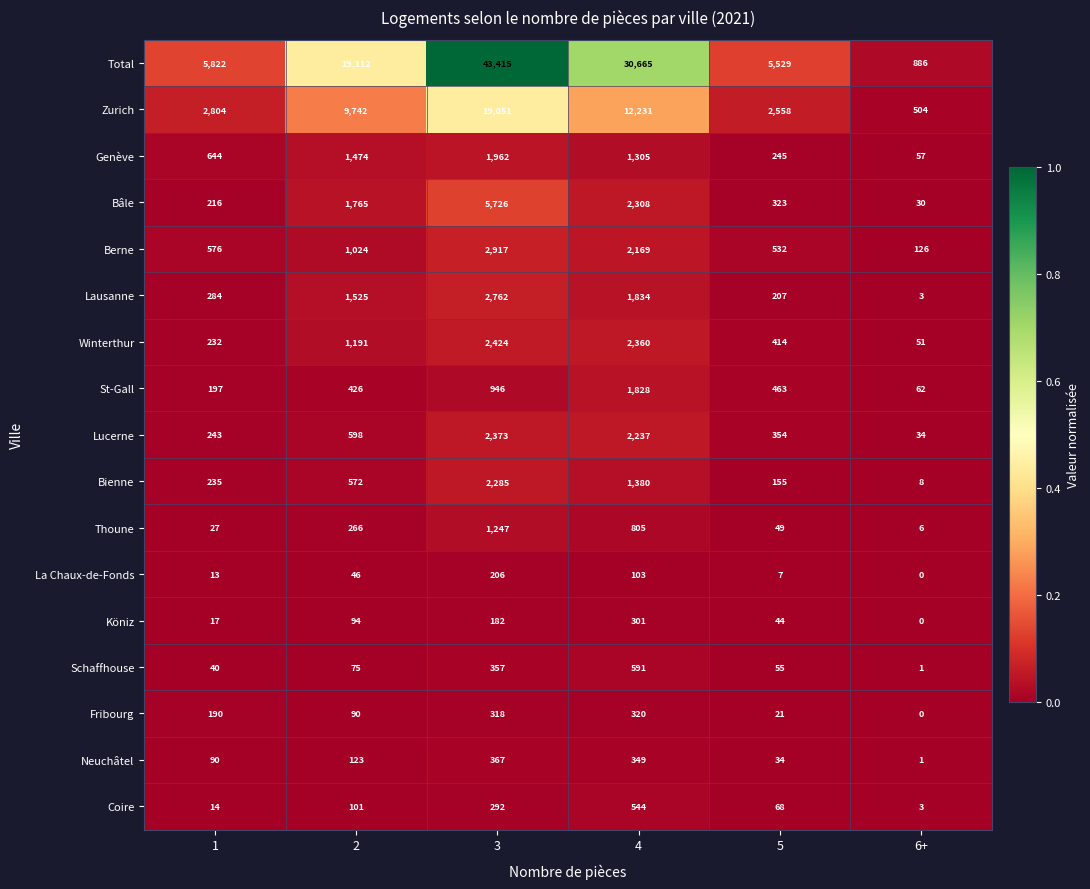

Where is Schaffhouse nearest to the value 296?

3